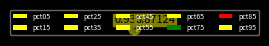

Do pct55 and pct35 together represent more than half of the pie?

No